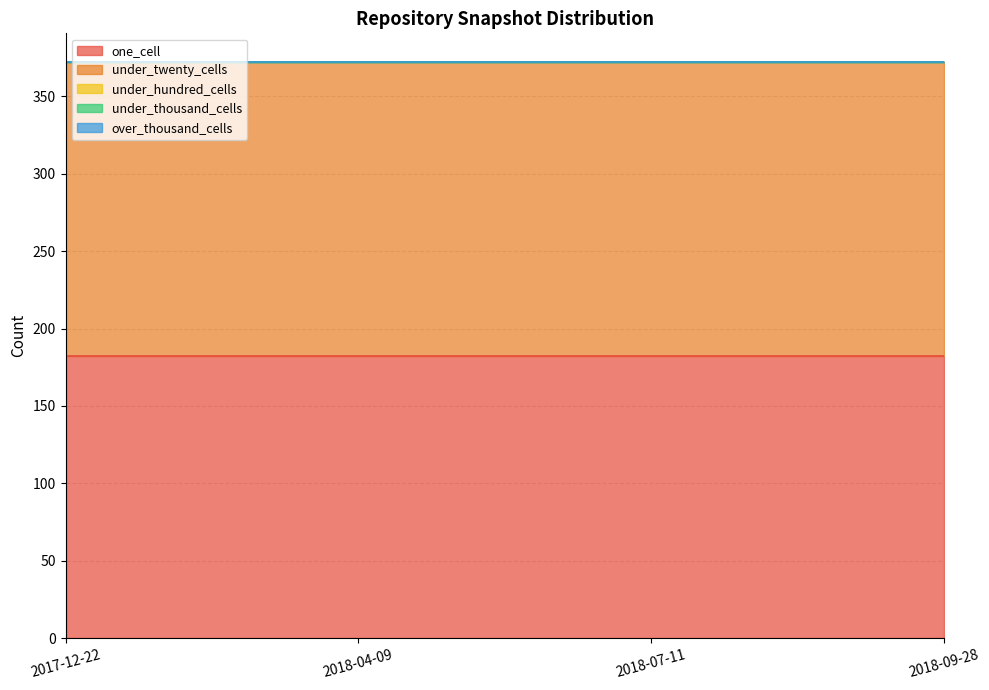

What is the maximum value shown in the chart?

190